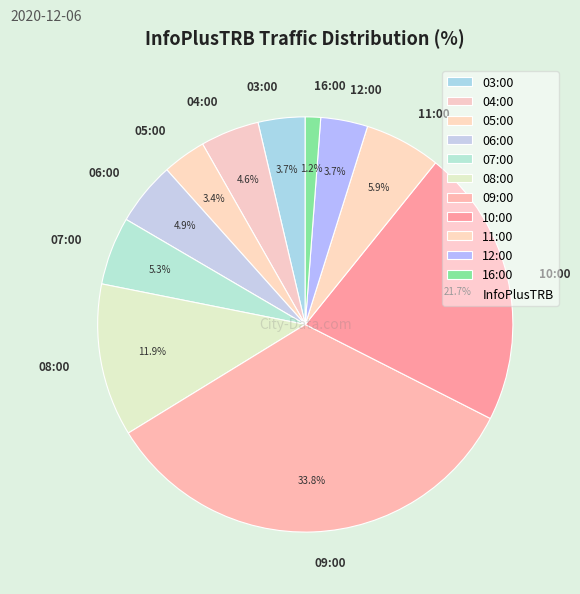

Does any single category account for the majority?

No